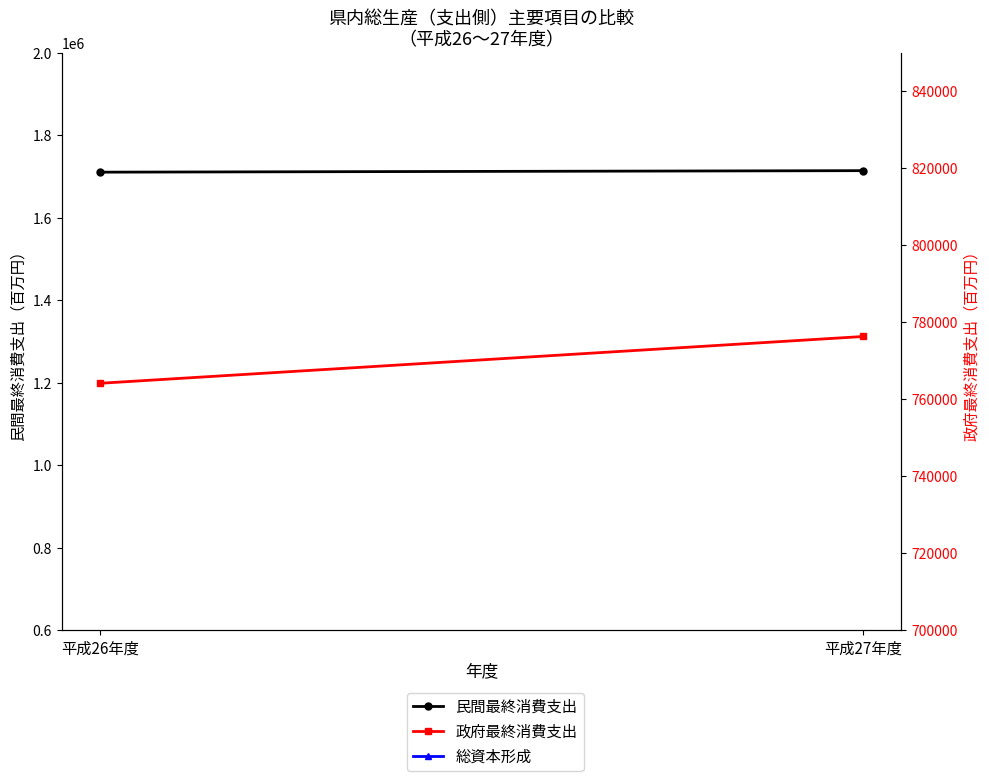

Is it true that 総資本形成 equals 431679 at 平成27年度?

False